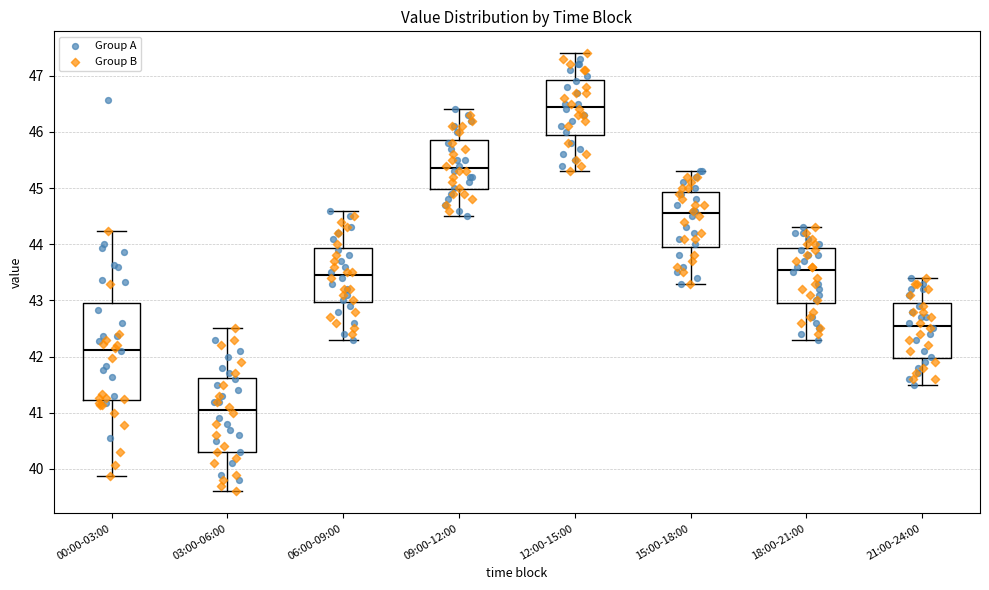

Where is the upper edge of the box for 12:00-15:00 on the y-axis? The values are not printed on the chart, so give them approximately, as read against the axis.

46.9